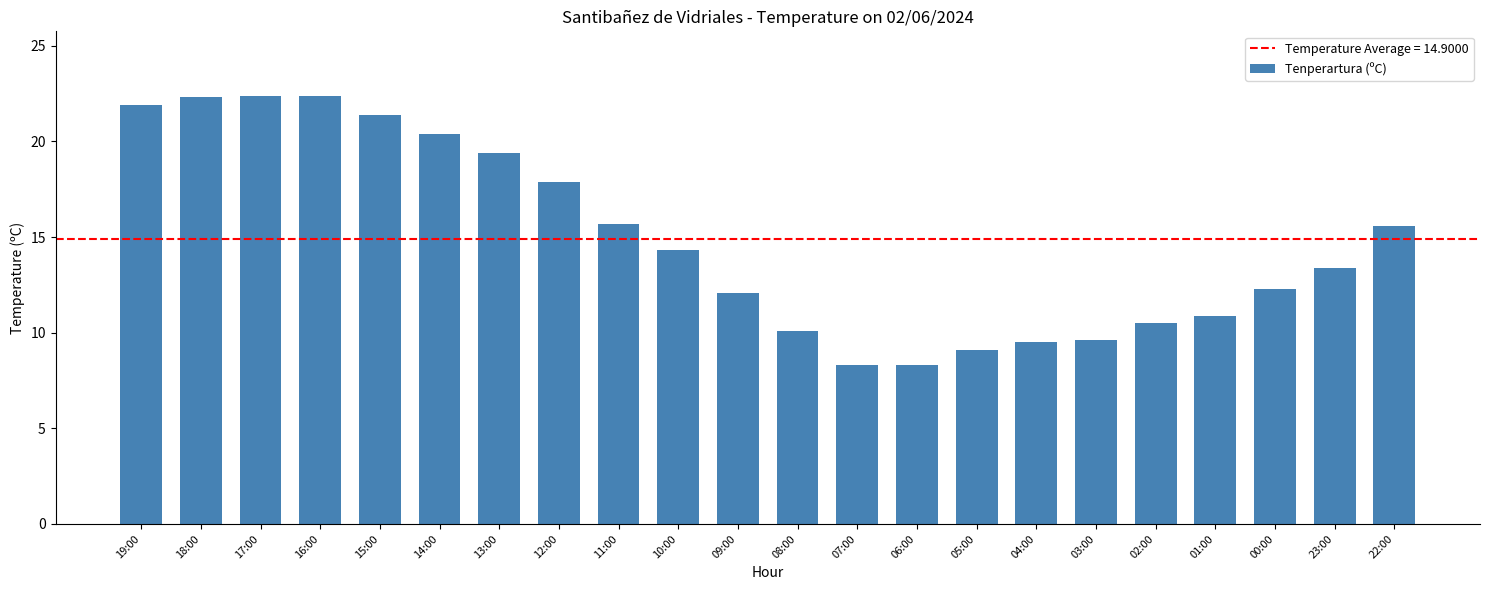

What is the ratio of the value at 23:00 to the value at 17:00?

0.6